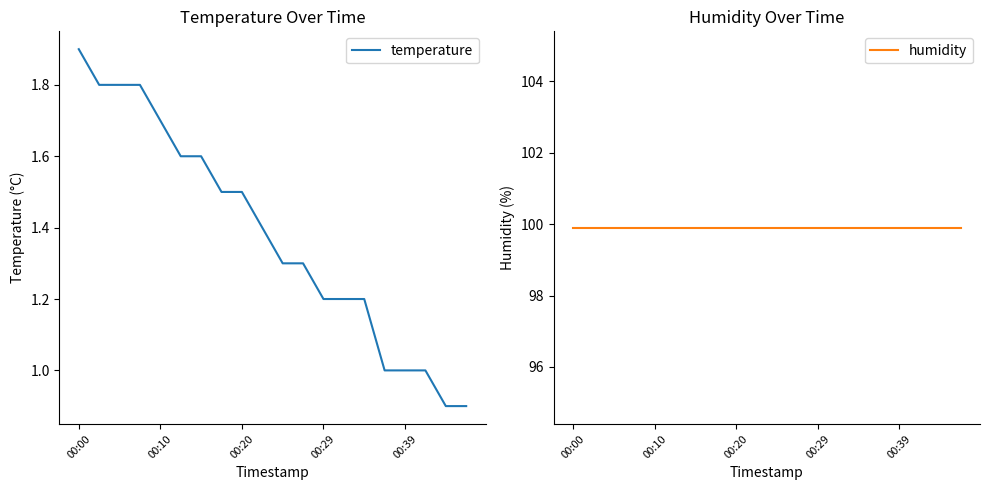

What is the highest value of the temperature series?

1.9